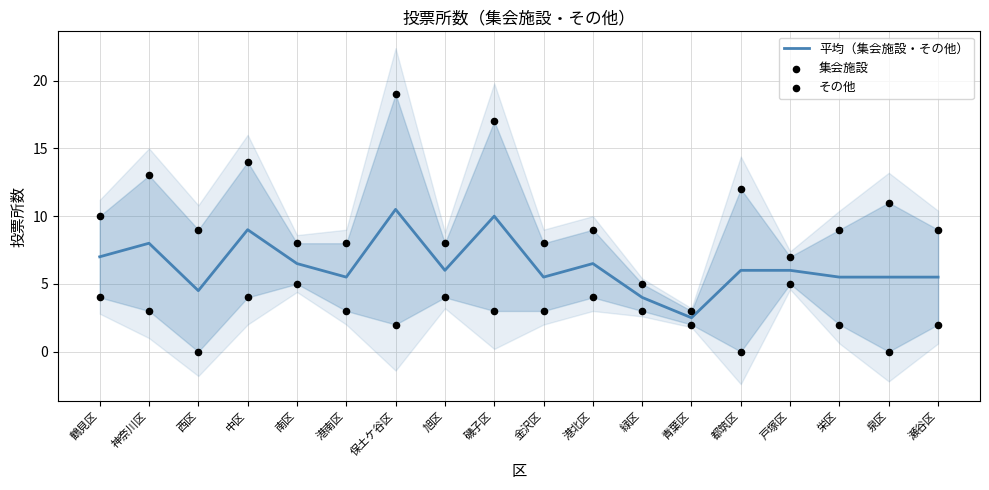

What value does the 平均（集会施設・その他） series have at 旭区?

6.0